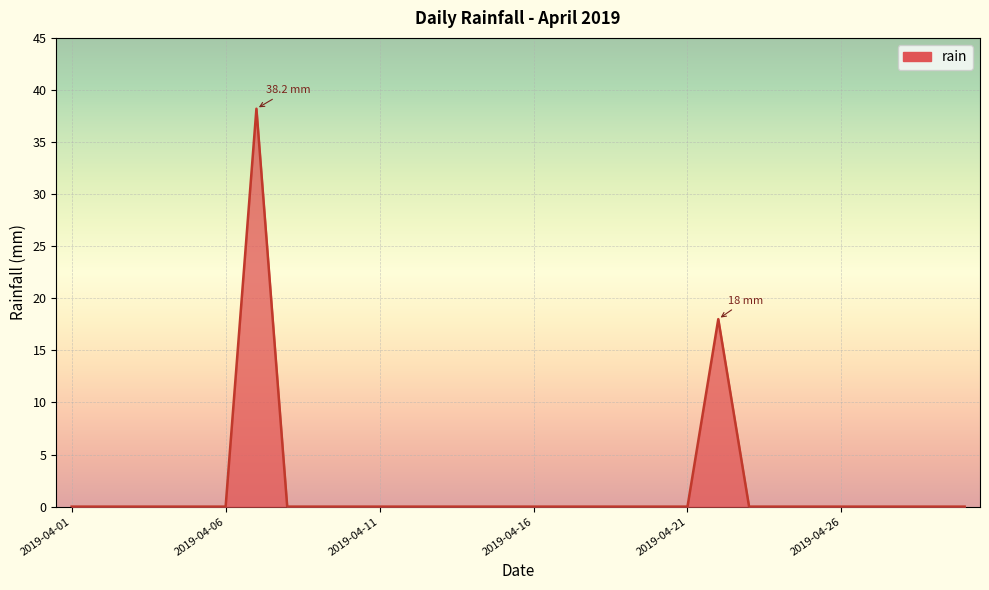

What is the greatest value displayed?

38.2